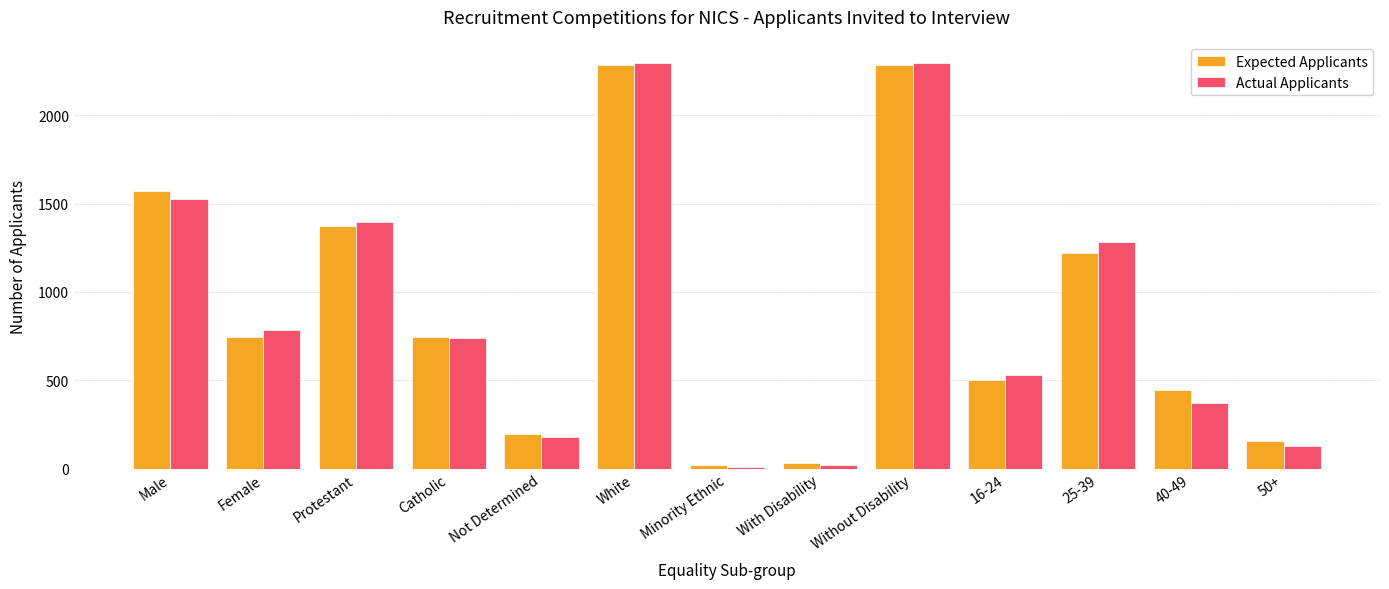

Is it true that Expected Applicants equals 443 at 40-49?

True